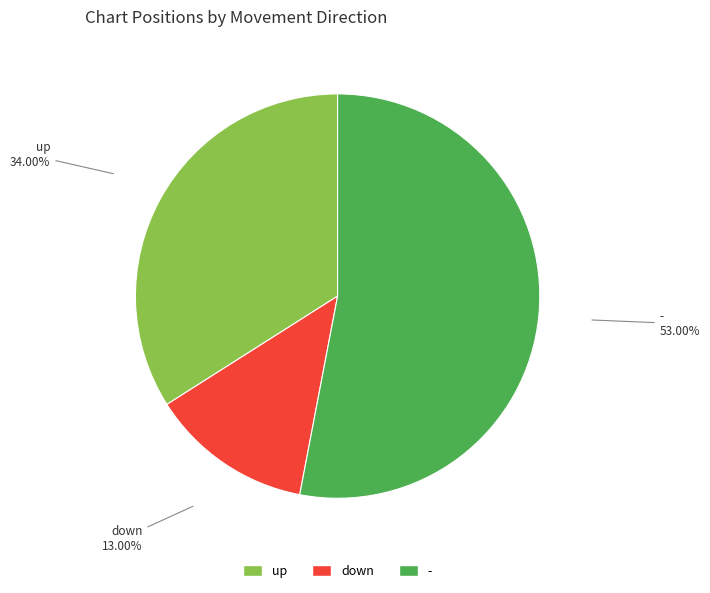

Rank the categories by value from highest to lowest.

-, up, down